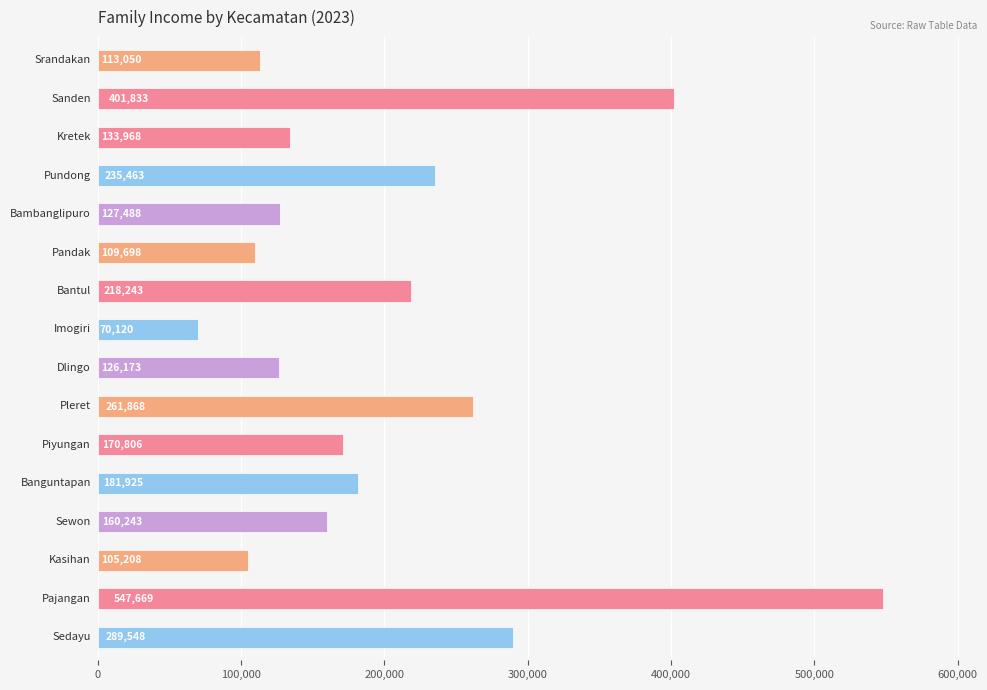

What is the difference between the maximum and second lowest values?

442461